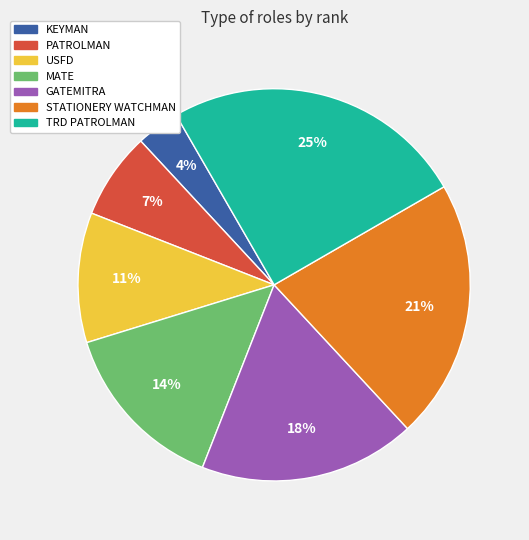

Is it true that USFD is 11% of the pie?

True